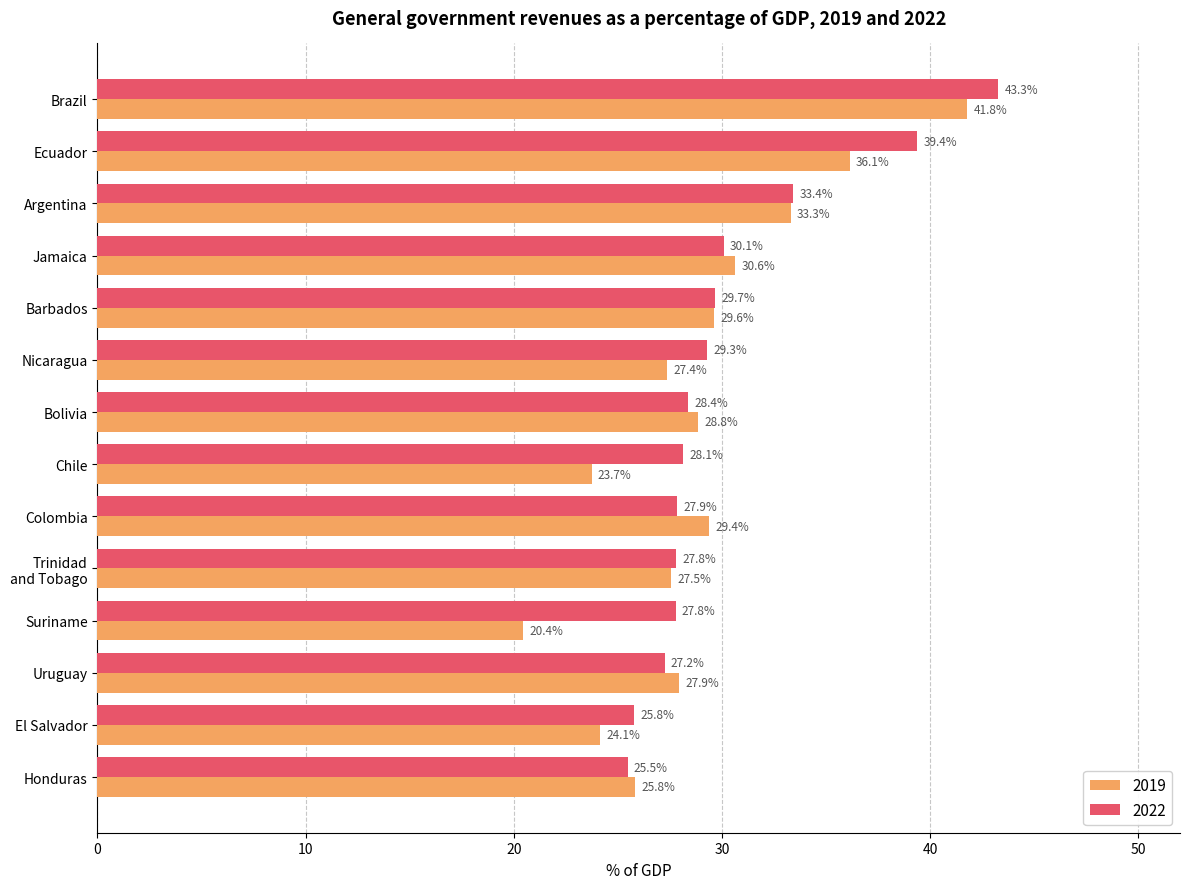

True or false: 2022 has a value of 27.8 at Trinidad
and Tobago.

True